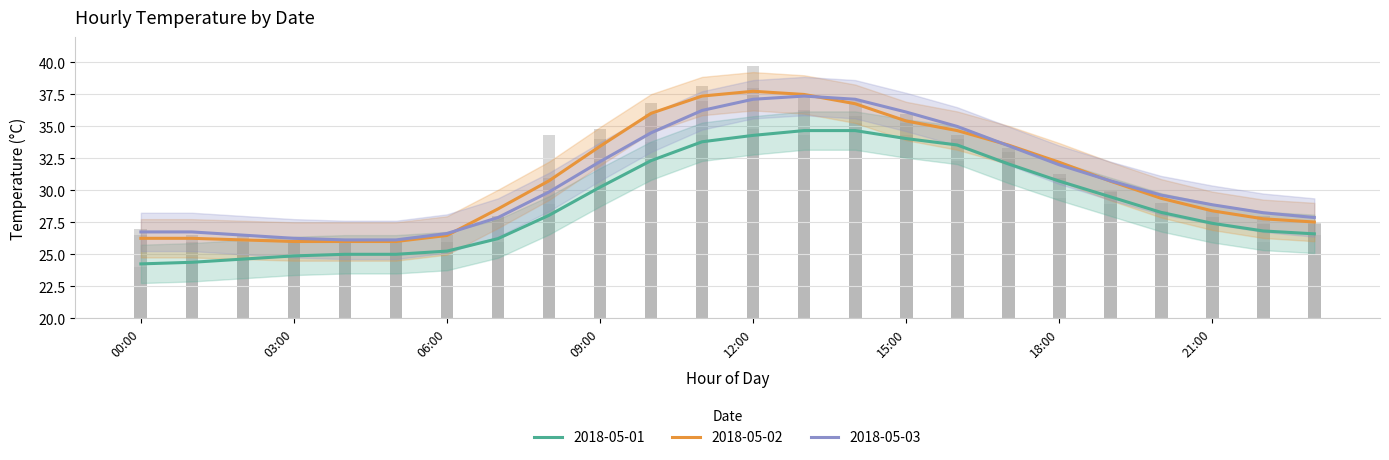

What is the value of the 2018-05-01 bar at the 18th from the left?

32.3